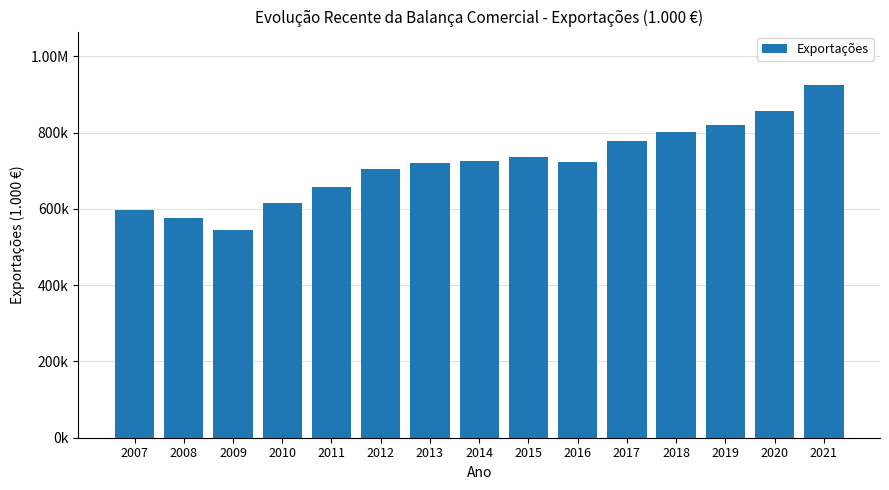

Rank the categories by value from highest to lowest.

2021, 2020, 2019, 2018, 2017, 2015, 2014, 2016, 2013, 2012, 2011, 2010, 2007, 2008, 2009